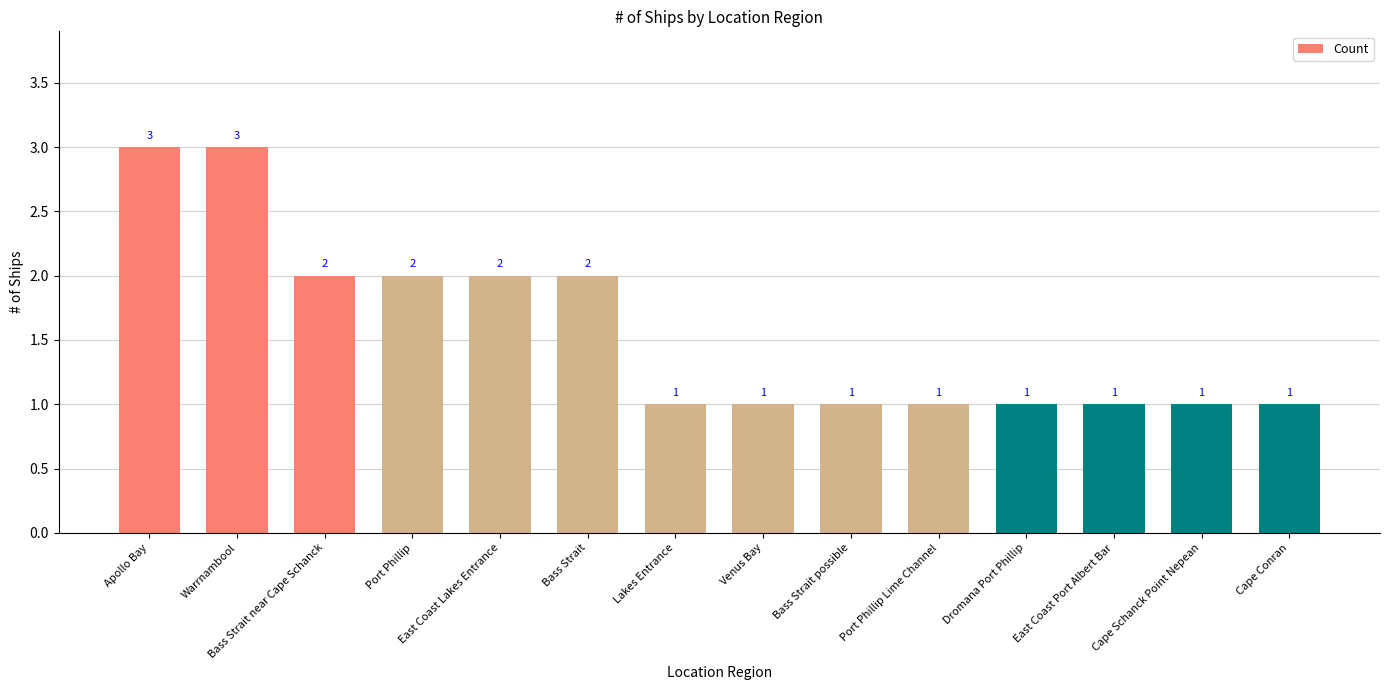

Reading left to right, transcribe all the data shown in this chart.

Apollo Bay=3	Warrnambool=3	Bass Strait near Cape Schanck=2	Port Phillip=2	East Coast Lakes Entrance=2	Bass Strait=2	Lakes Entrance=1	Venus Bay=1	Bass Strait possible=1	Port Phillip Lime Channel=1	Dromana Port Phillip=1	East Coast Port Albert Bar=1	Cape Schanck Point Nepean=1	Cape Conran=1